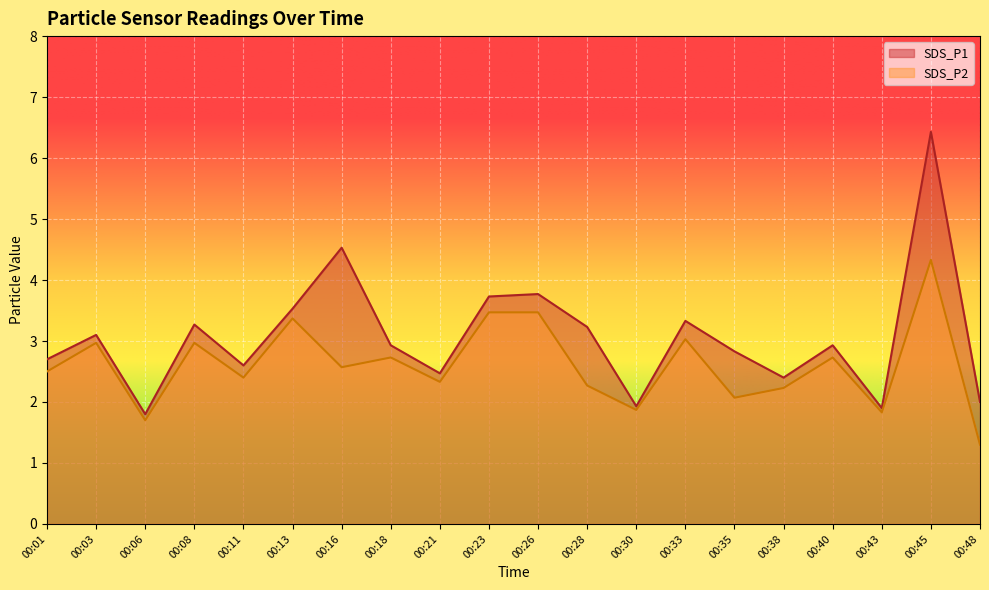

How many lines are shown in the chart?

2